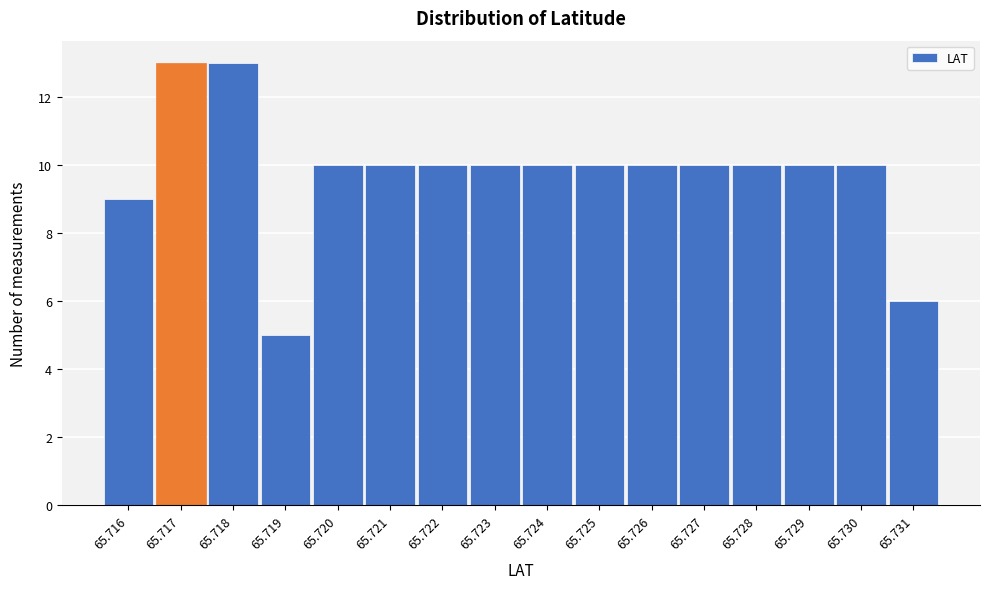

Reading right to left, extract all data points from this chart.

6	10	10	10	10	10	10	10	10	10	10	10	5	13	13	9